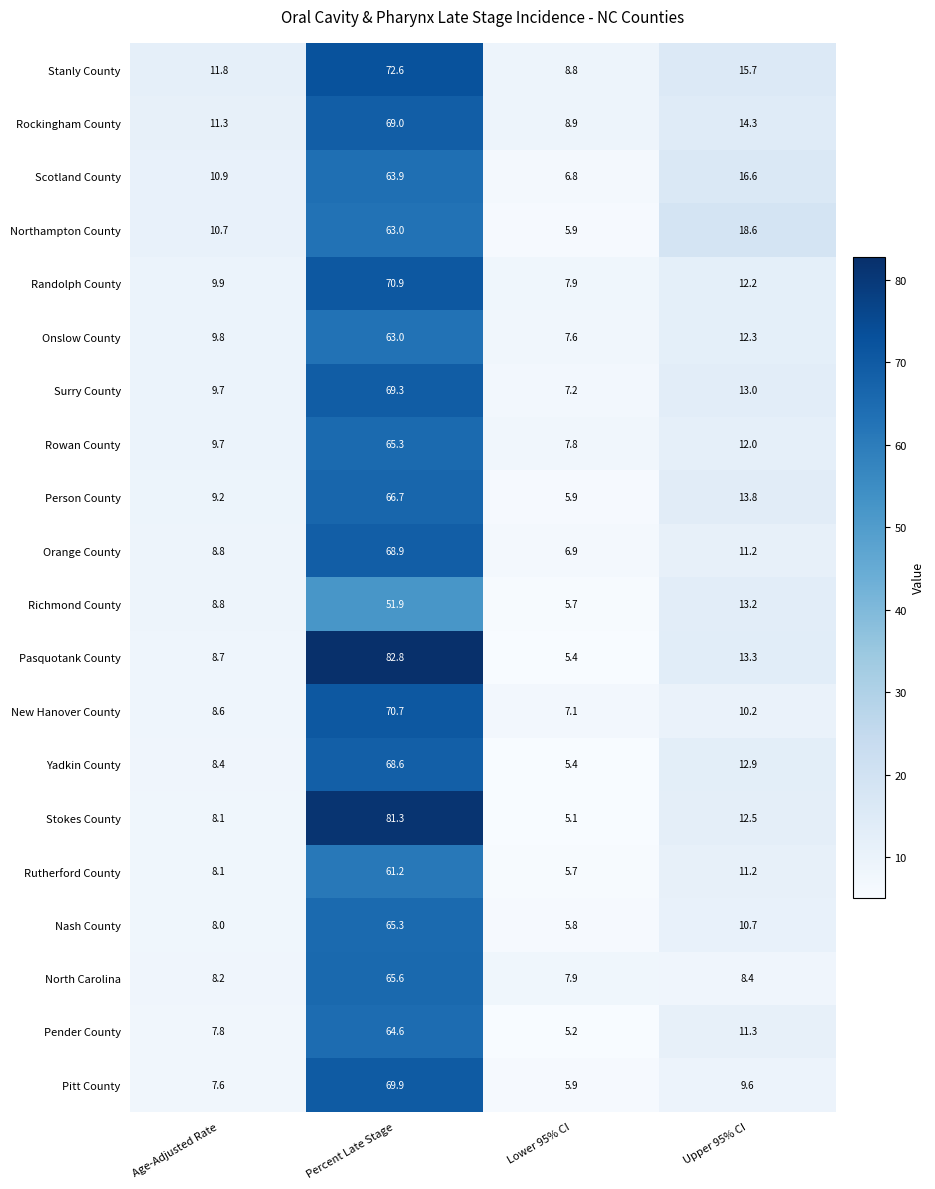

True or false: Rutherford County has a value of 15.0 at Upper 95% CI.

False